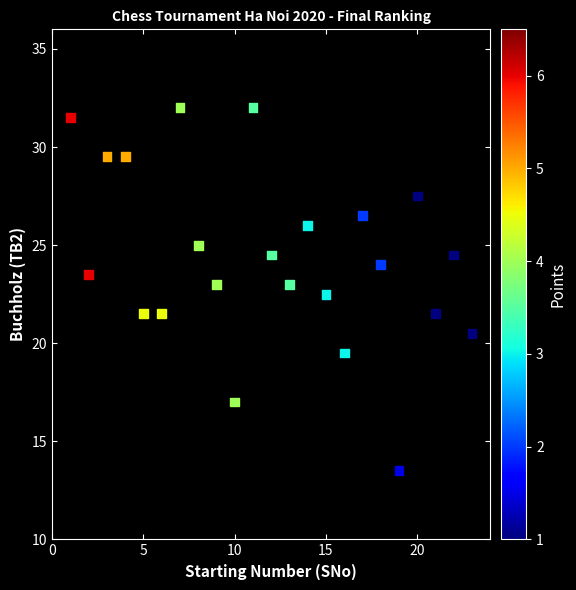

What is the range of X values (max minus min)?

22.0